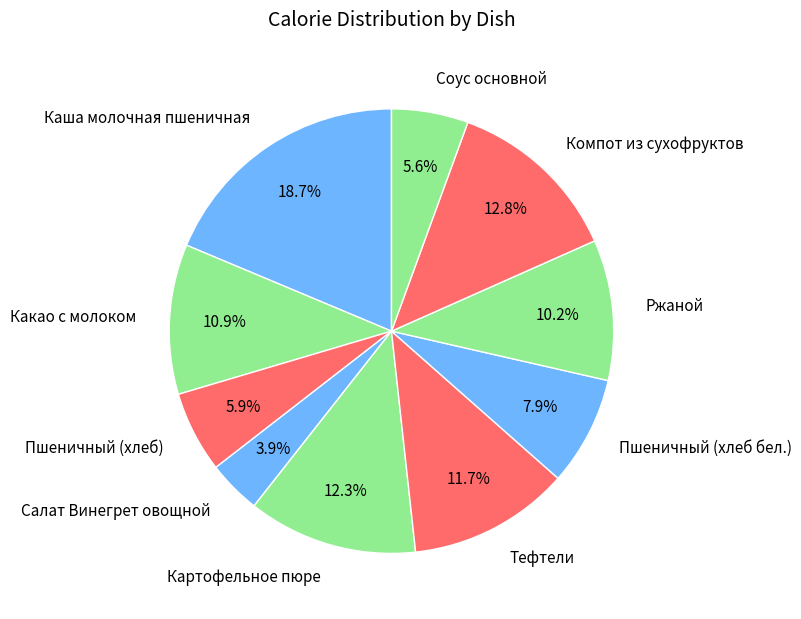

Is there any slice that represents more than half of the pie?

No